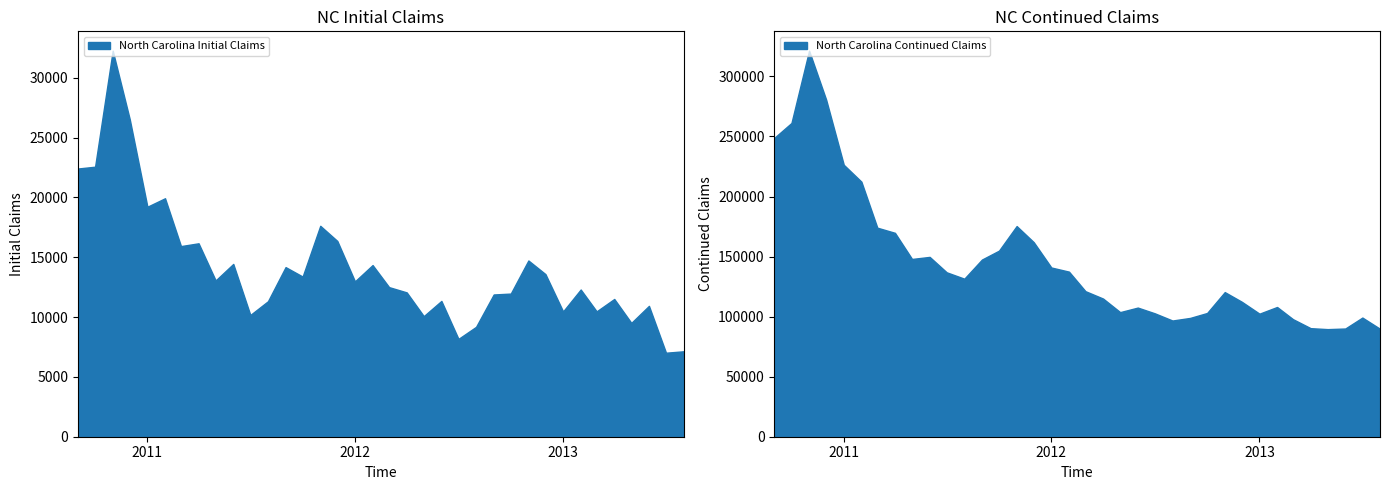

What is the minimum value for North Carolina Initial Claims?

7022